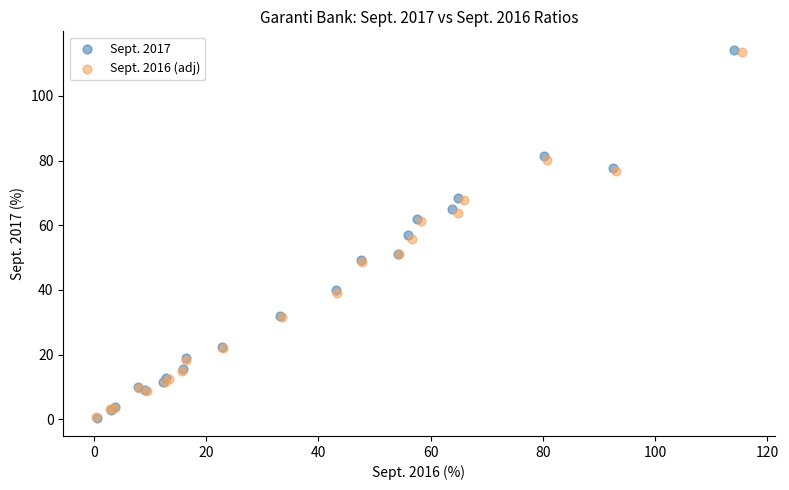

Which series has the widest spread of Y values?

Sept. 2017